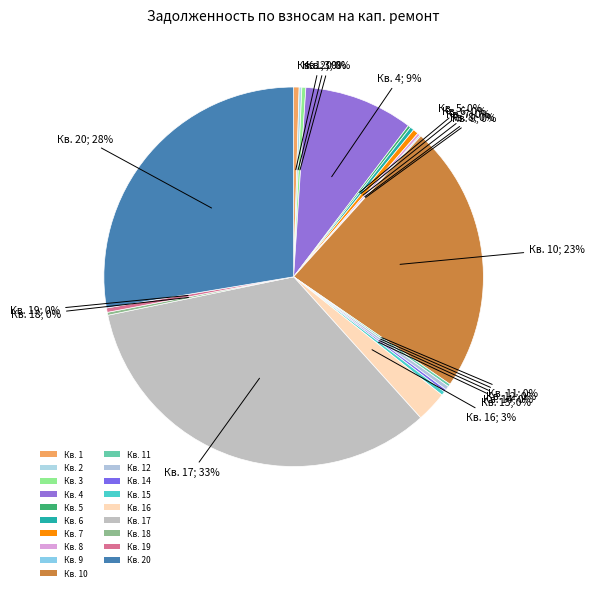

Rank the categories by value from lowest to highest.

13, 9, 2, 5, 14, 8, 11, 18, 6, 3, 12, 15, 19, 7, 1, 16, 4, 10, 20, 17